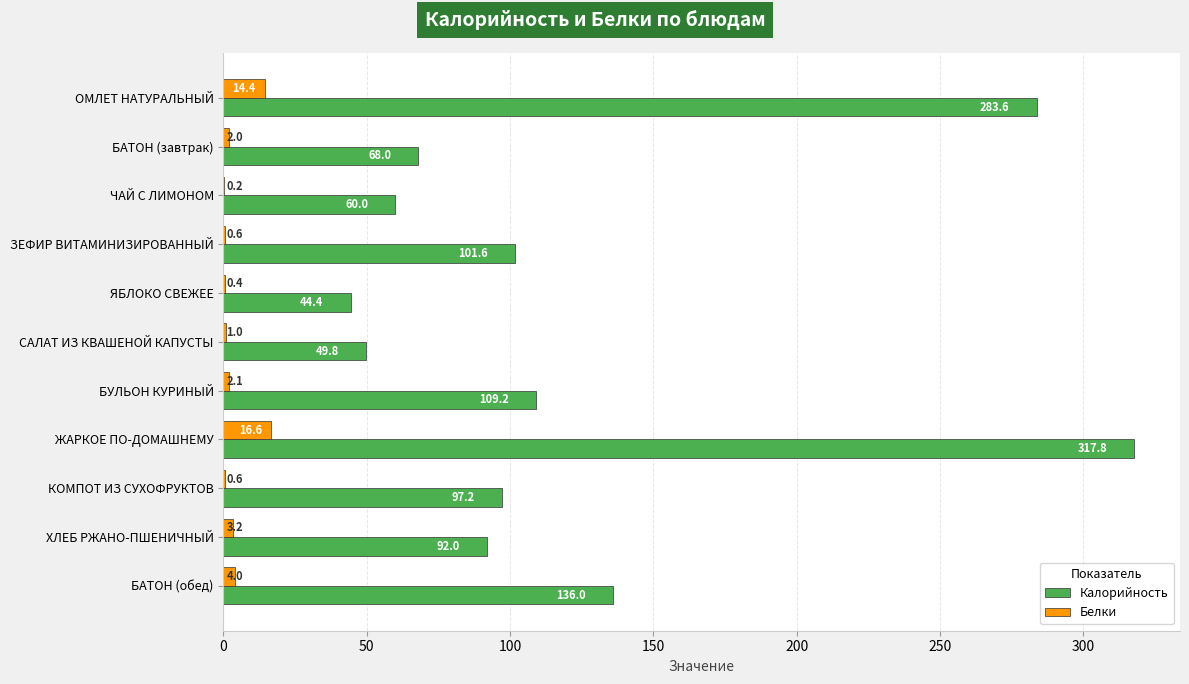

Is the value of Калорийность at БАТОН (обед) greater than the value of Белки at ЯБЛОКО СВЕЖЕЕ?

Yes